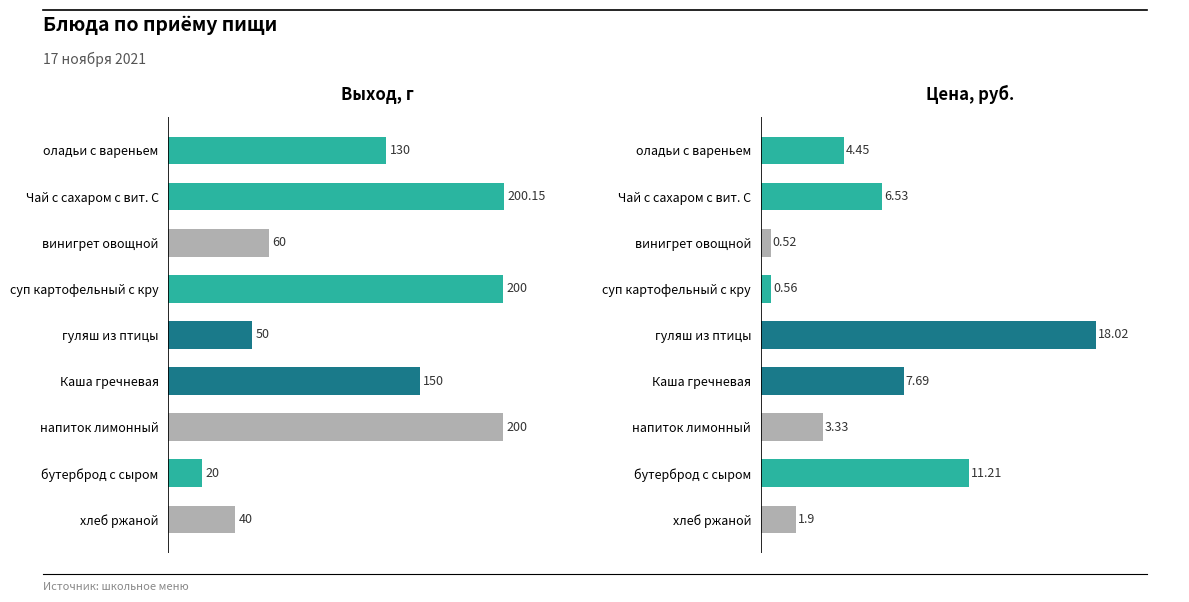

Rank the series by their average value, from highest to lowest.

Выход, г, Цена, руб.